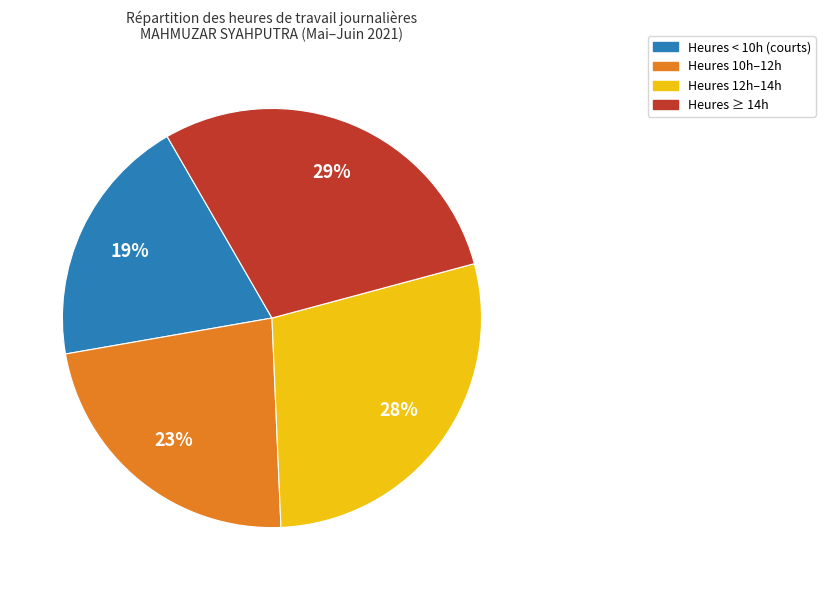

Is there any slice that represents more than half of the pie?

No